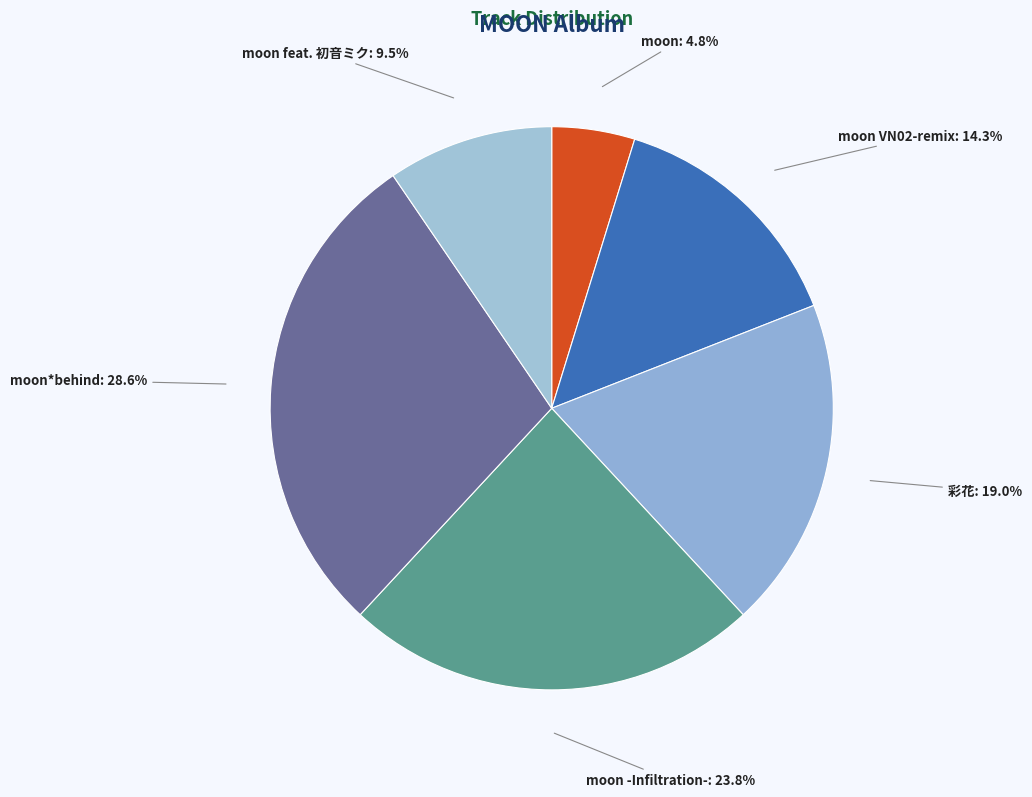

To the nearest percent, what is the difference between the largest and smallest slice percentages?

24%